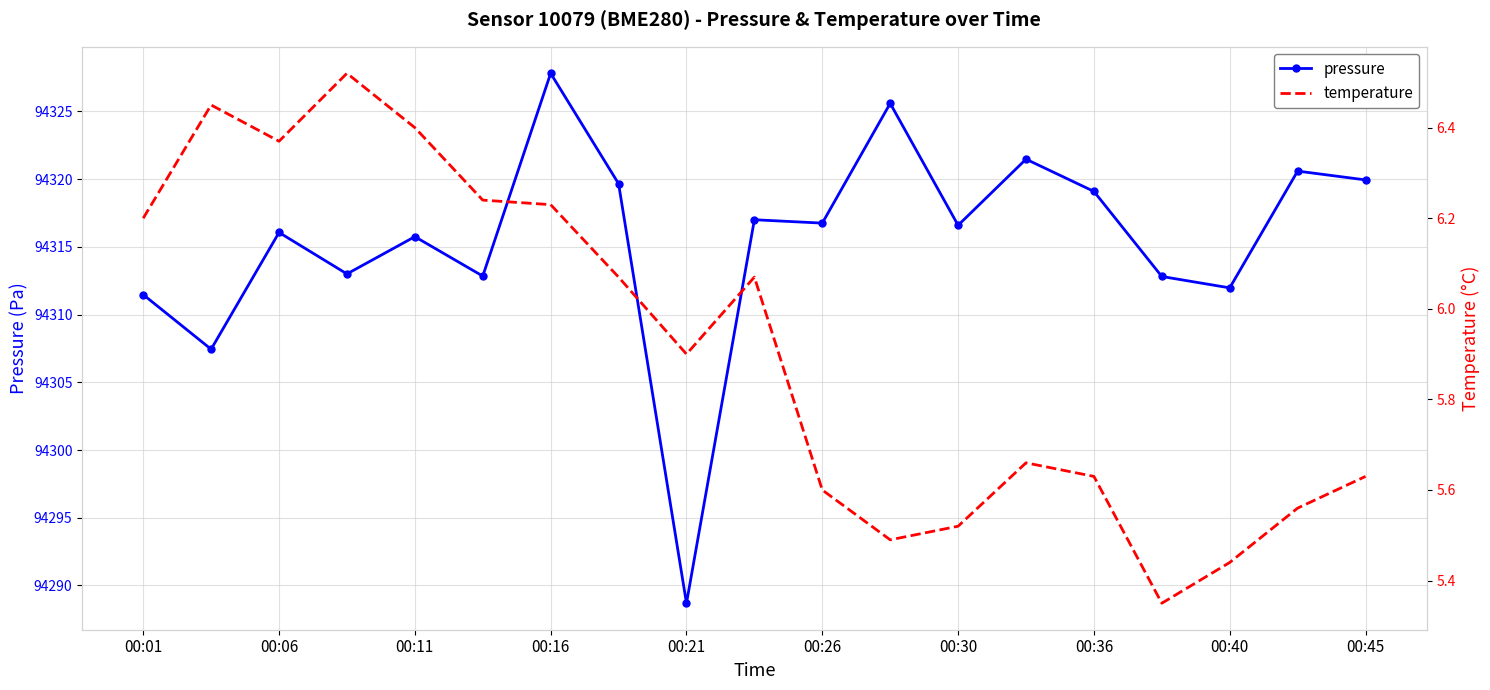

True or false: temperature has more than 2 points higher than both neighbors.

True